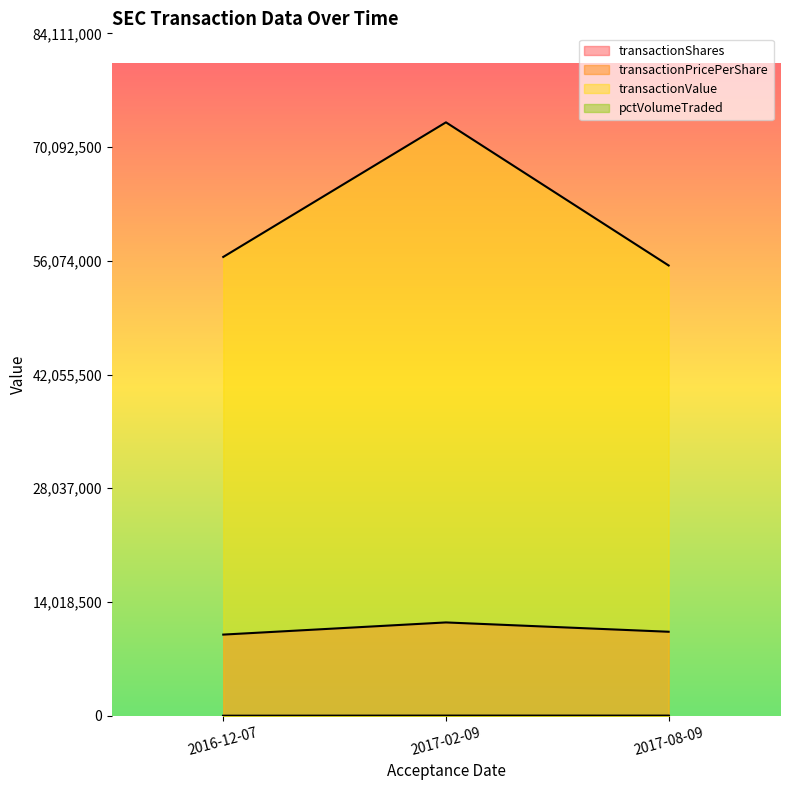

What is the difference between the maximum and second lowest values in the transactionValue series?

16590000.0